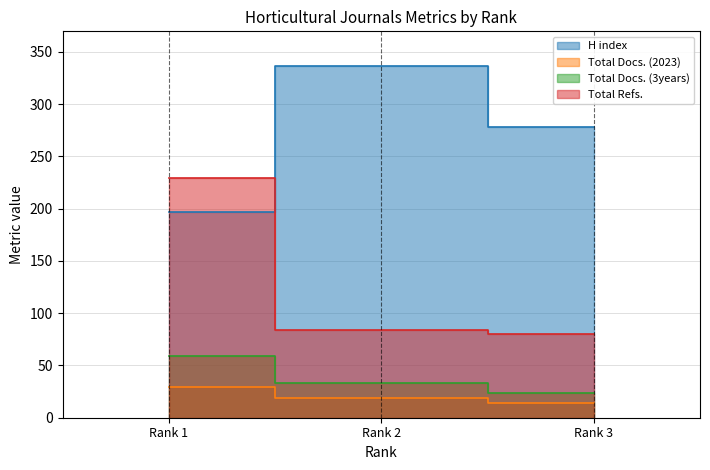

Reading right to left, what are all the values shown in this chart?

H index: 278	336	197
Total Docs. (2023): 14	19	29
Total Docs. (3years): 24	33	59
Total Refs.: 80	84	229